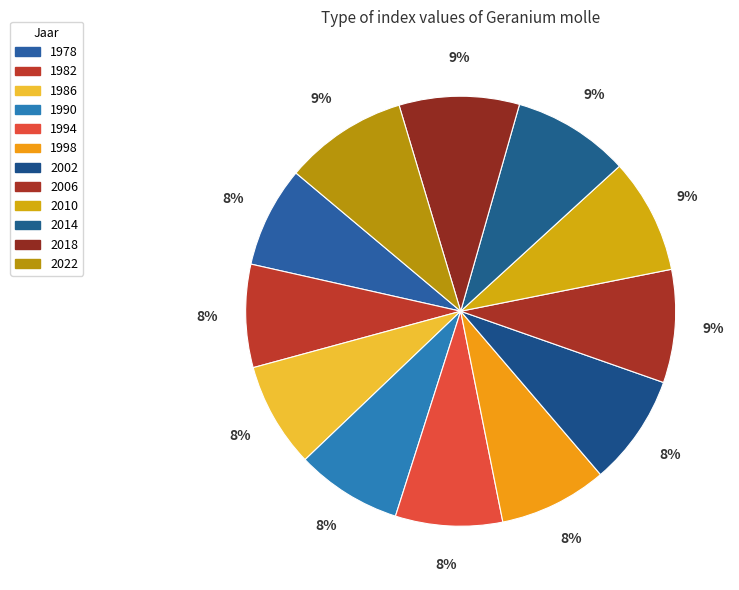

Rank the categories by value from highest to lowest.

2022, 2018, 2014, 2010, 2006, 2002, 1998, 1994, 1990, 1986, 1982, 1978